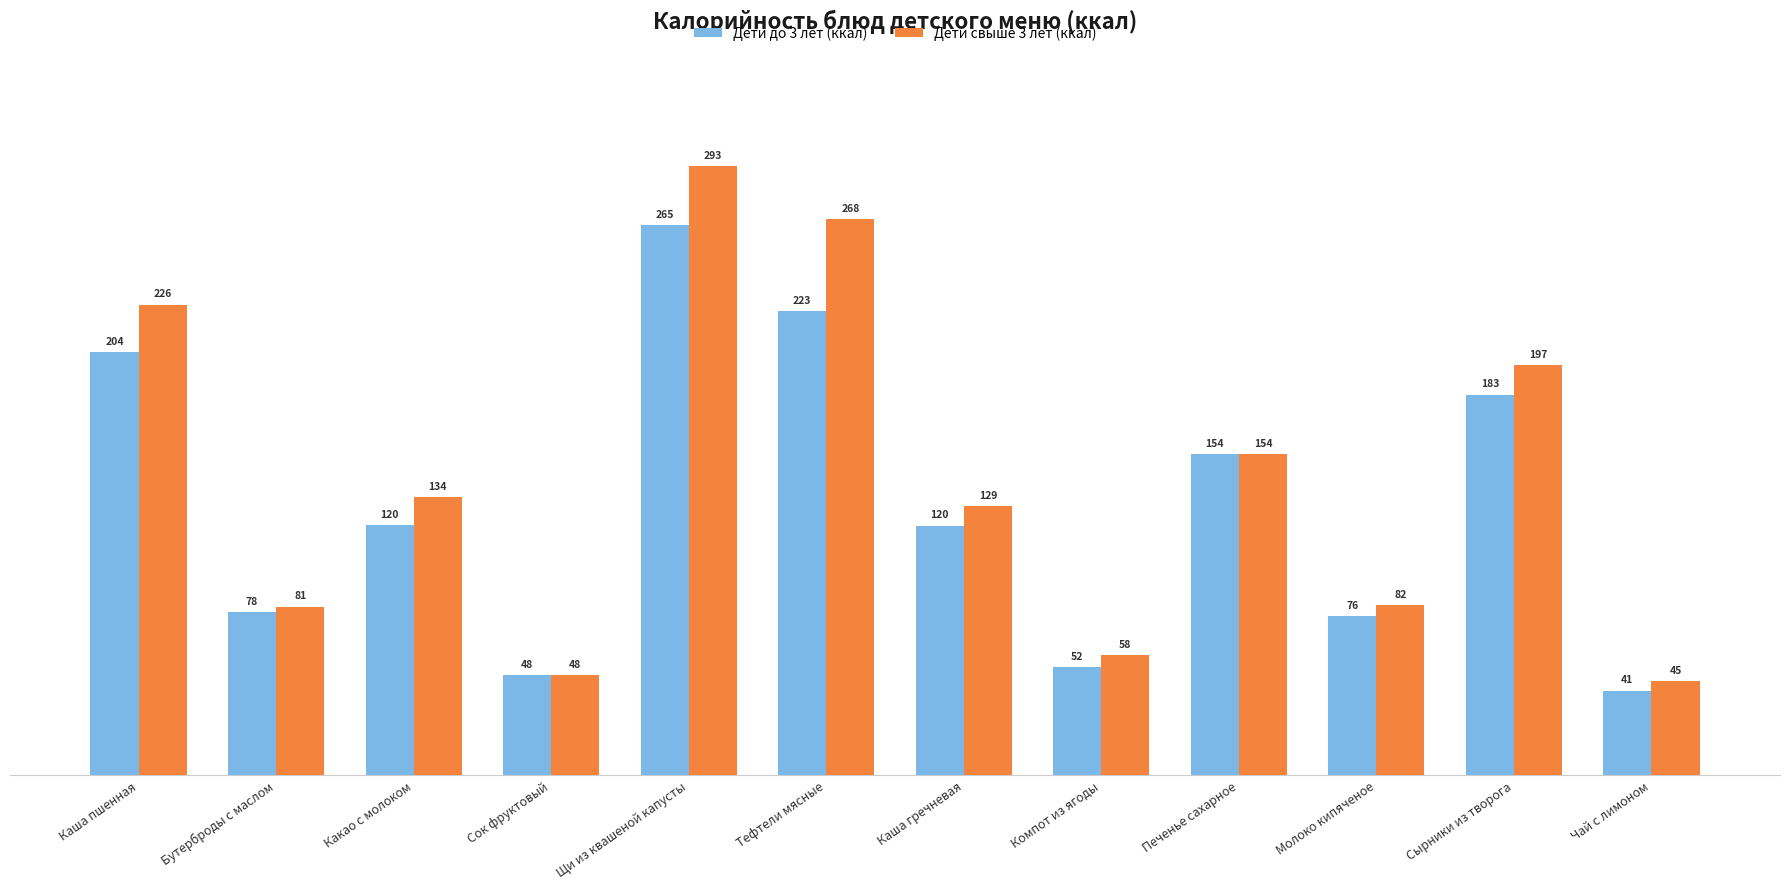

What is the maximum value for Дети до 3 лет (ккал)?

264.6